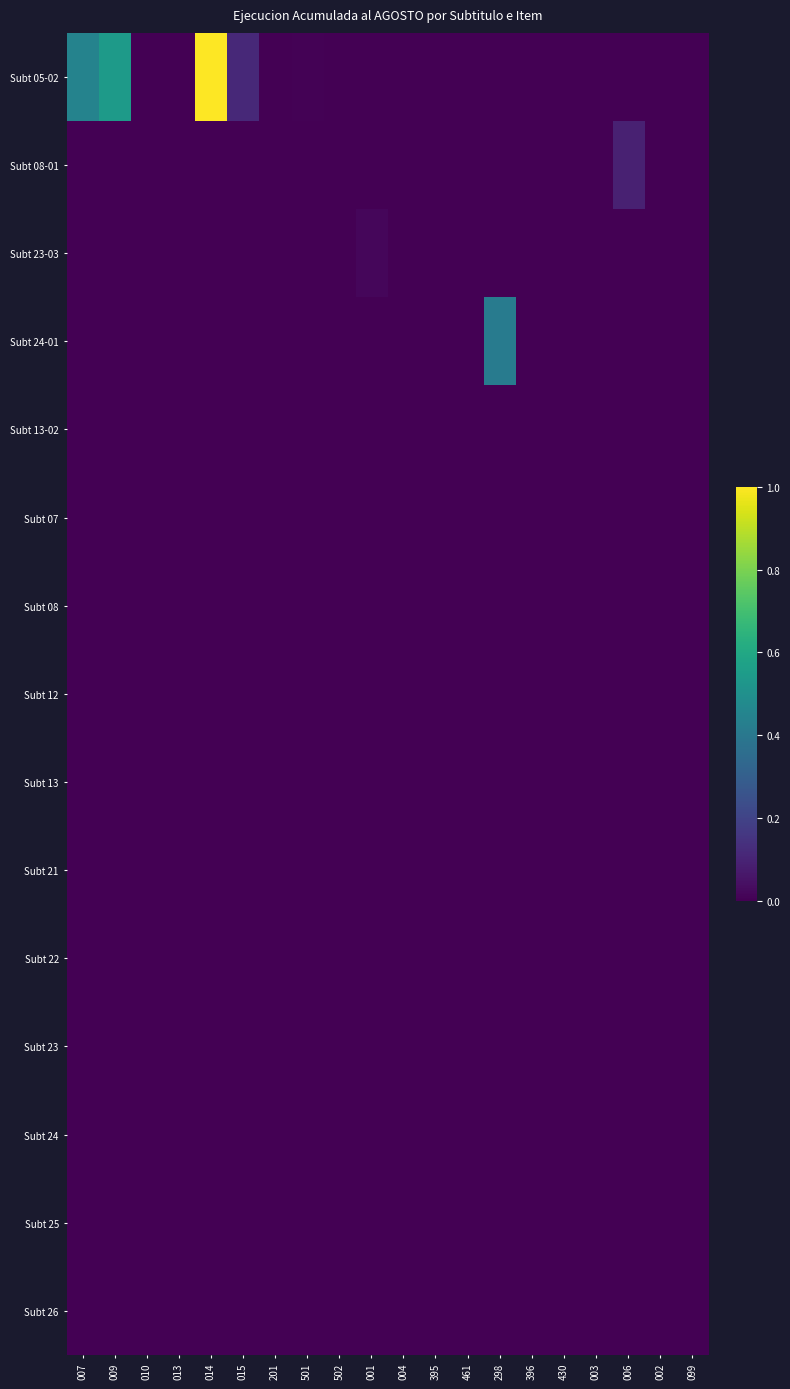

Which series changed the most between 501 and 461?

Subt 05-02